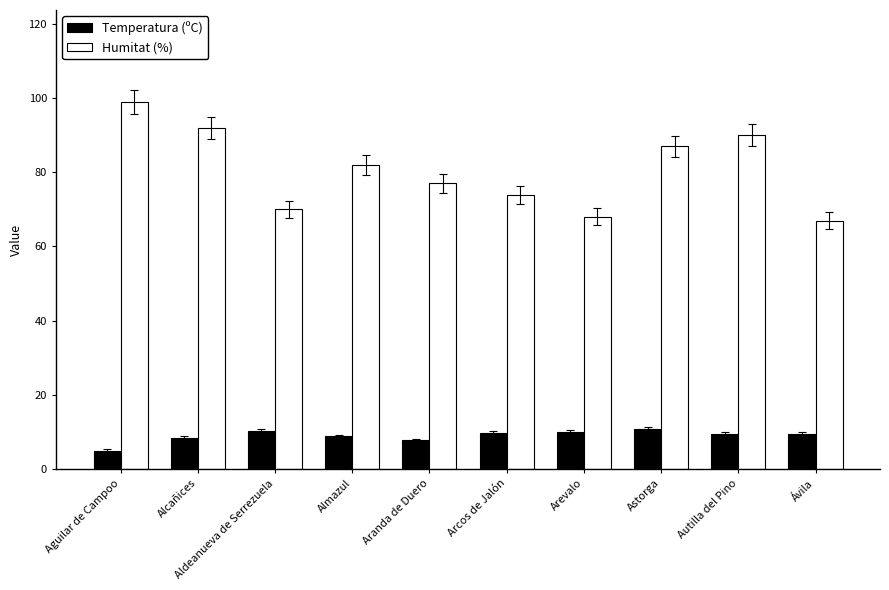

What is the difference between the Temperatura (ºC) values at Arcos de Jalón and Autilla del Pino?

0.4